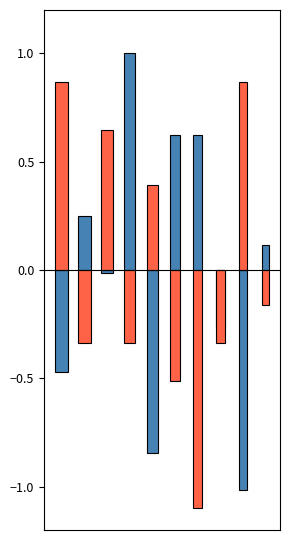

What is the sum of the SDS_P1 values at 3 and 0?

0.5